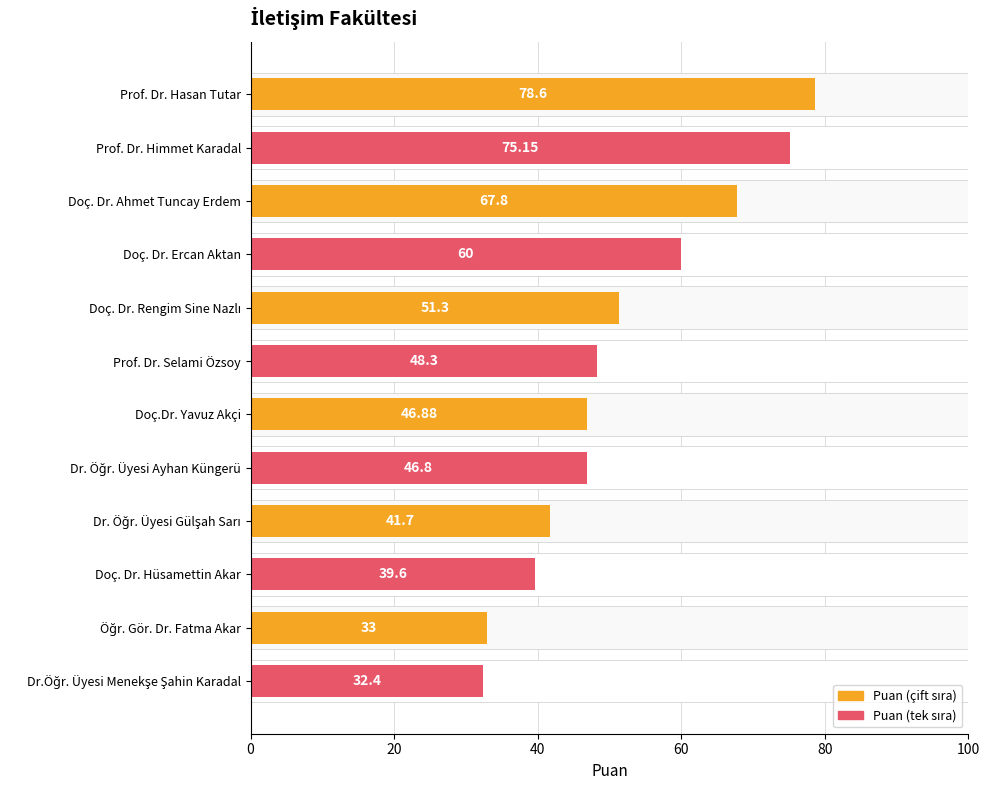

Which has a higher value, Doç. Dr. Hüsamettin Akar or Doç. Dr. Ahmet Tuncay Erdem?

Doç. Dr. Ahmet Tuncay Erdem